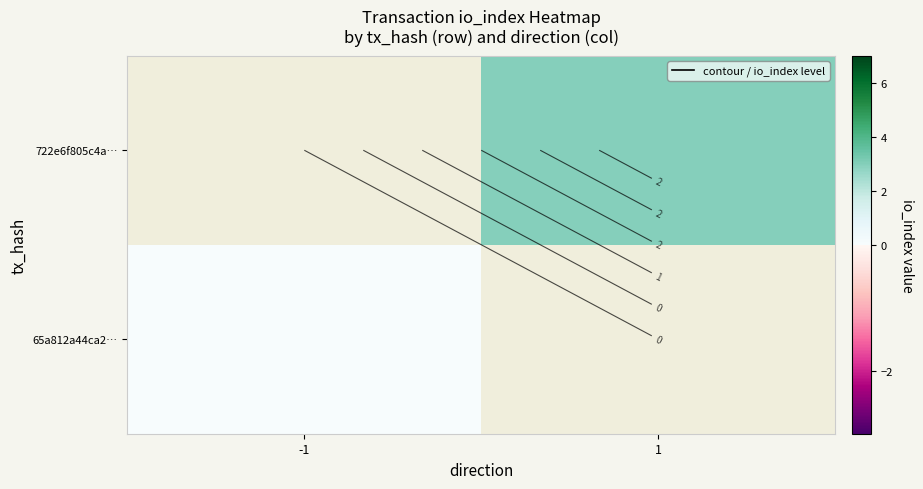

At which category does the chart reach its peak across all series?

1